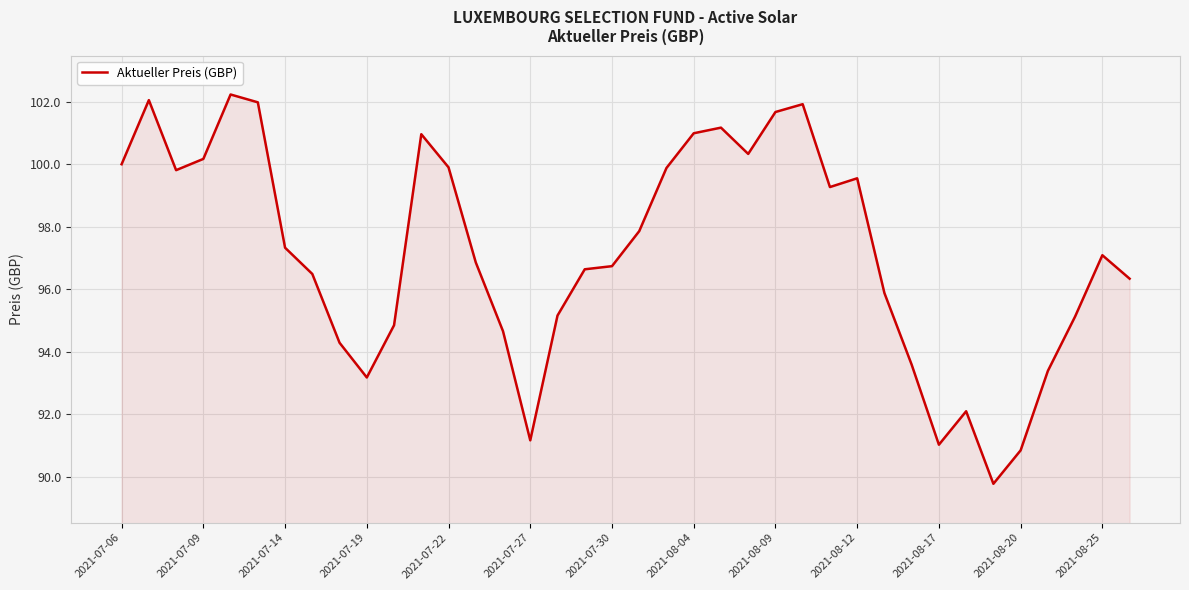

What is the maximum value shown in the chart?

102.2